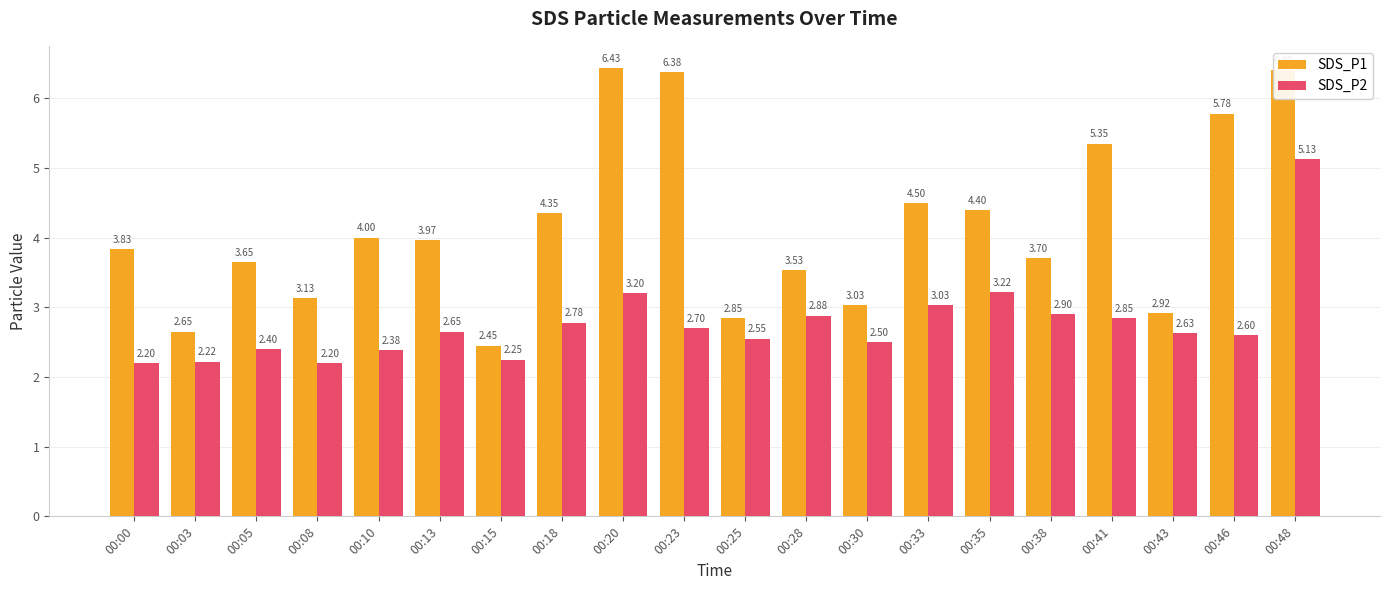

What is the maximum value shown in the chart?

6.4